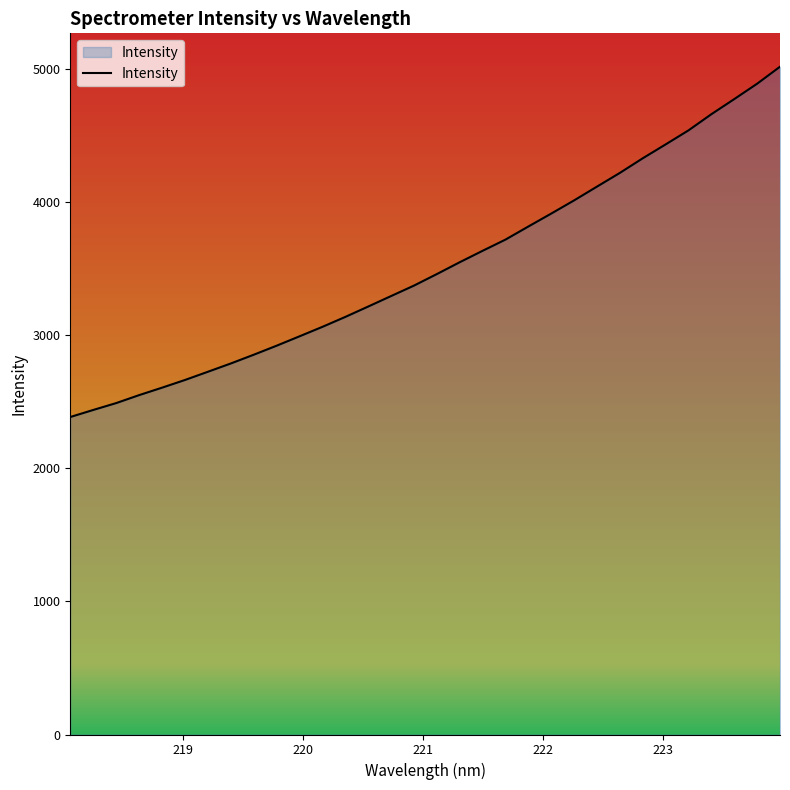

What is the difference between the maximum and minimum values?

2631.5